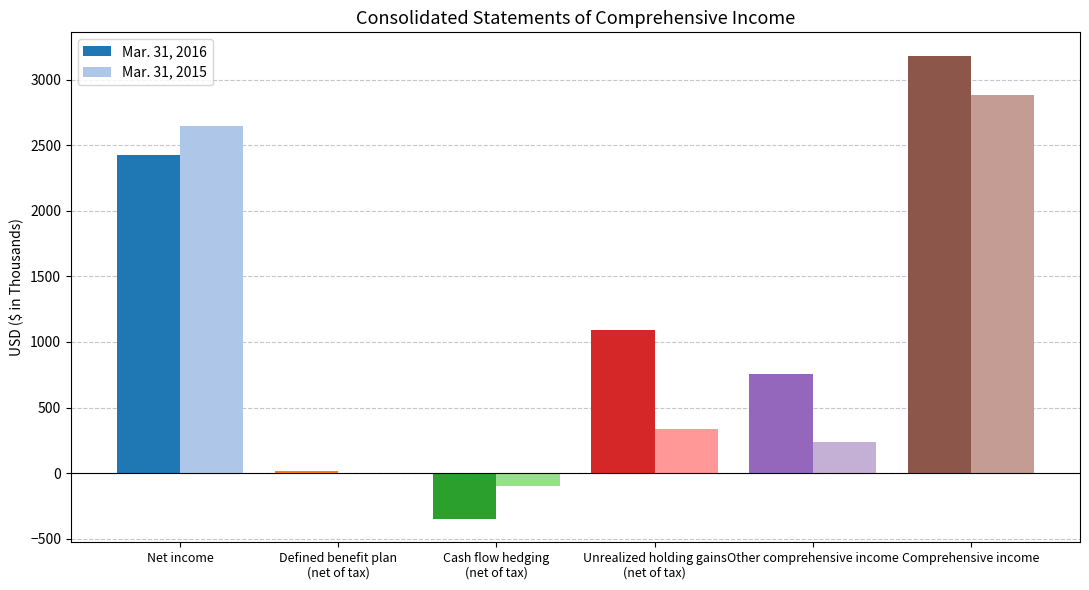

At which label does Mar. 31, 2015 reach its peak?

Comprehensive income